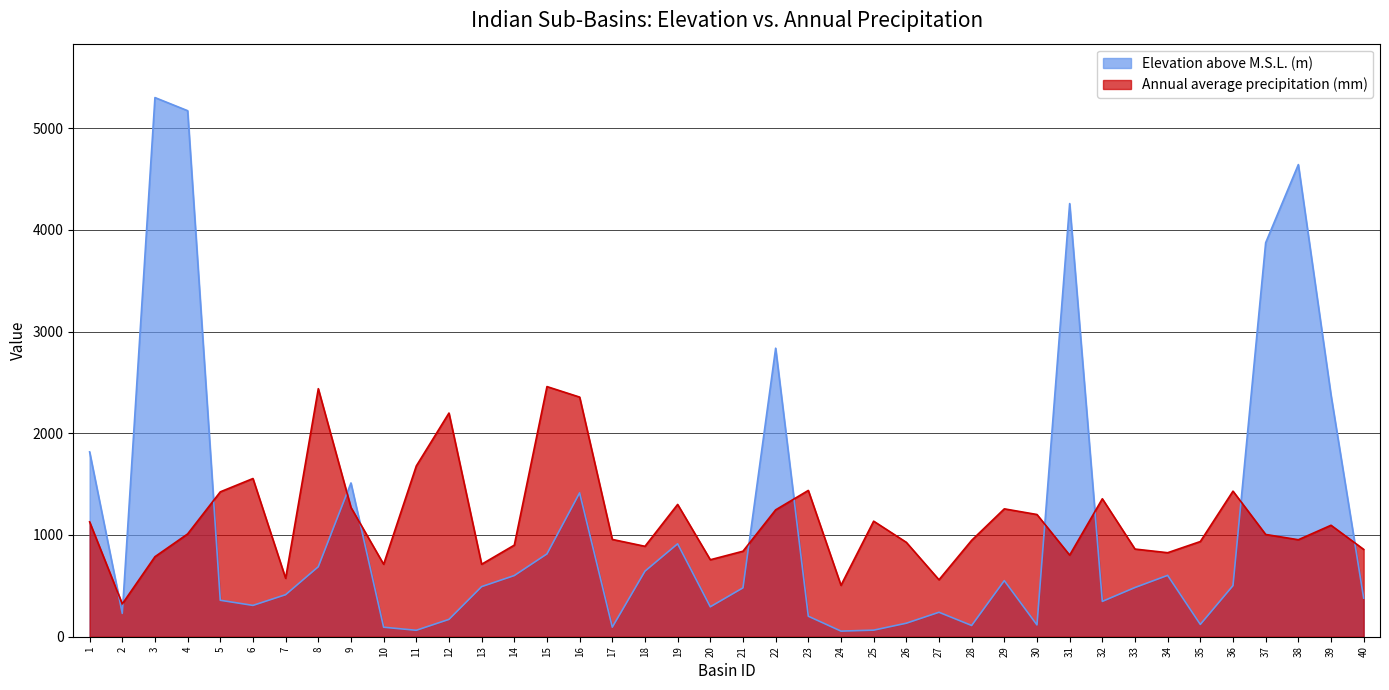

Reading left to right, extract all data points from this chart.

Elevation above M.S.L. (m): 1816.9	229.1	5299.5	5170.6	358.3	307.8	413.1	687.8	1511.5	93.4	63.2	170.4	492.3	601.2	814.1	1414.3	93.7	644.5	913.2	294.1	480.4	2836.0	201.5	55.2	64.5	132.7	240.4	110.4	551.4	116.1	4257.7	347.3	483.6	603.0	121.0	502.2	3872.7	4640.9	2376.1	379.4
Annual average precipitation (mm): 1129.1	322.5	786.5	1010.3	1424.1	1554.9	574.3	2438.1	1270.9	712.3	1678.5	2198.6	712.5	900.2	2458.7	2355.4	956.5	888.7	1300.4	756.5	840.4	1247.0	1438.0	505.3	1135.8	928.0	559.6	947.6	1257.0	1201.2	802.1	1356.1	861.7	825.8	935.7	1431.1	1005.2	953.3	1095.5	858.4